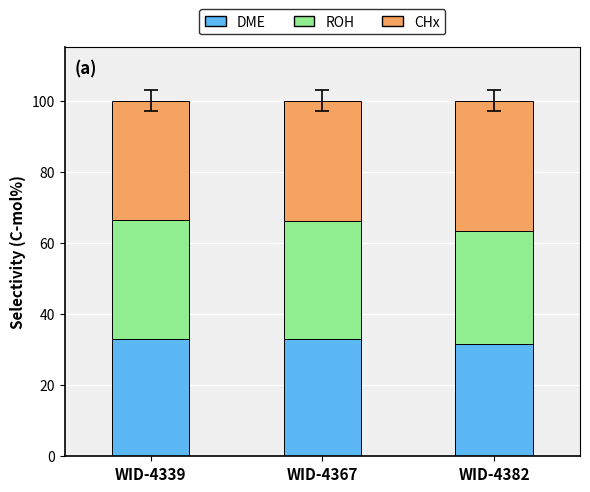

True or false: DME has a value of 53.3 at WID-4339.

False